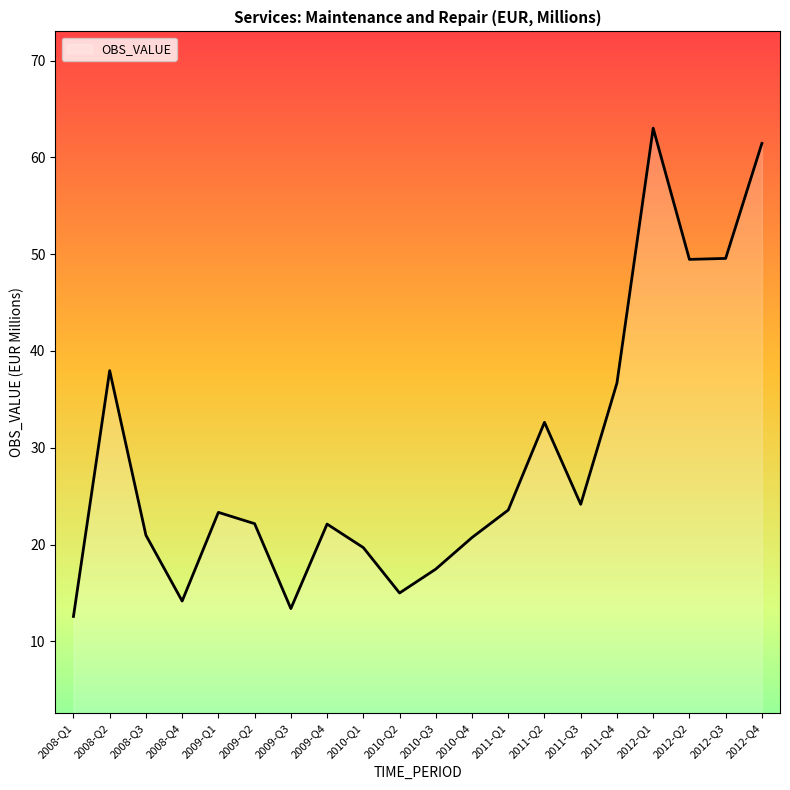

What position from the left is 2008-Q2?

2